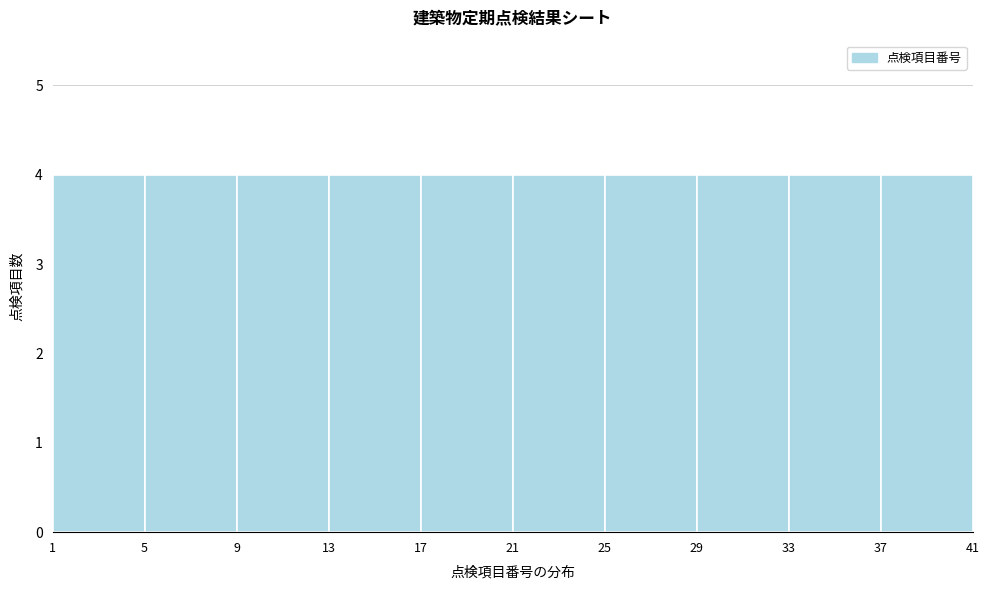

What is the height of the bar covering 33 to 37 on the x-axis? The values are not printed on the chart, so give them approximately, as read against the axis.

4